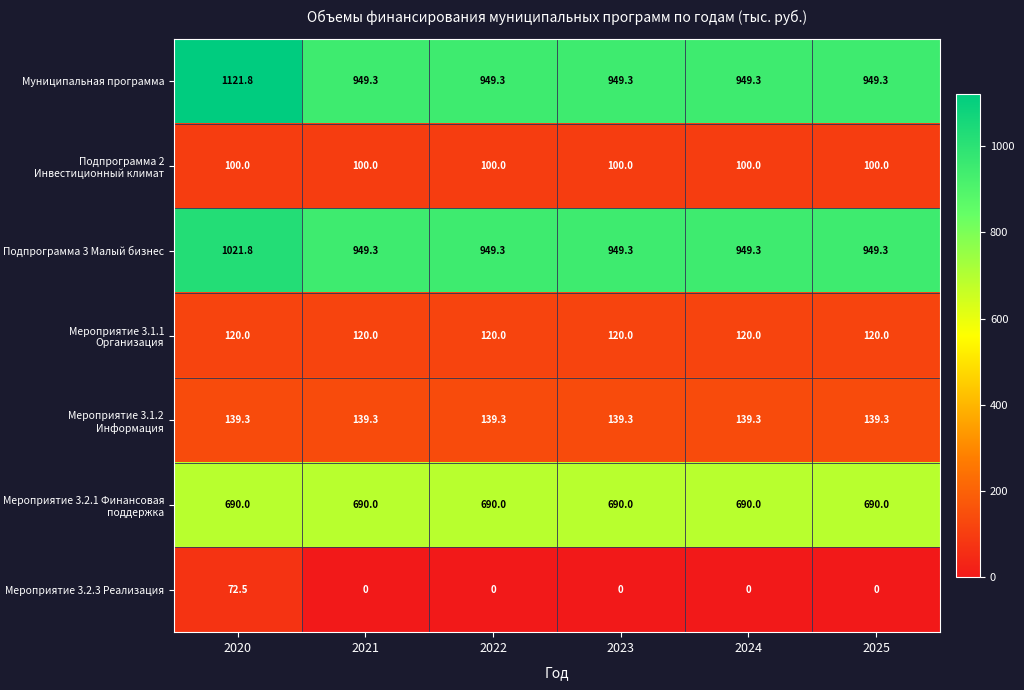

Which label corresponds to the largest value in the chart?

2020